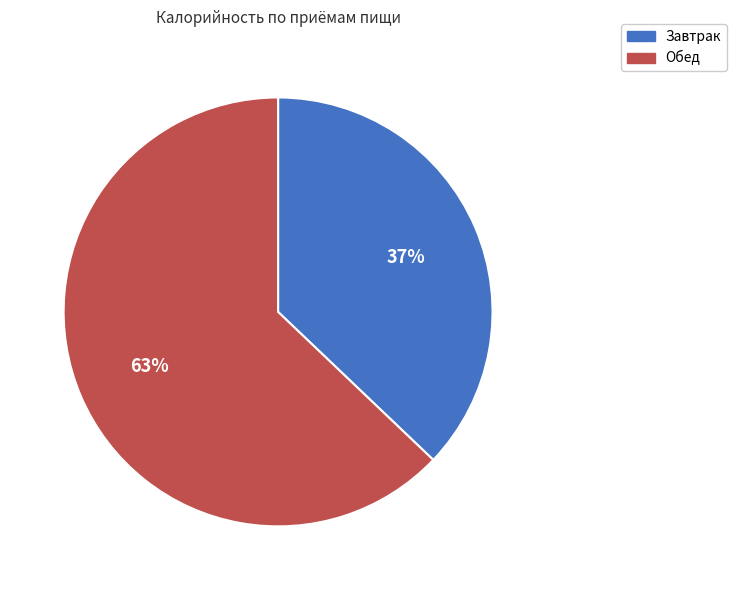

Combined, do Завтрак and Обед account for over 50%?

Yes